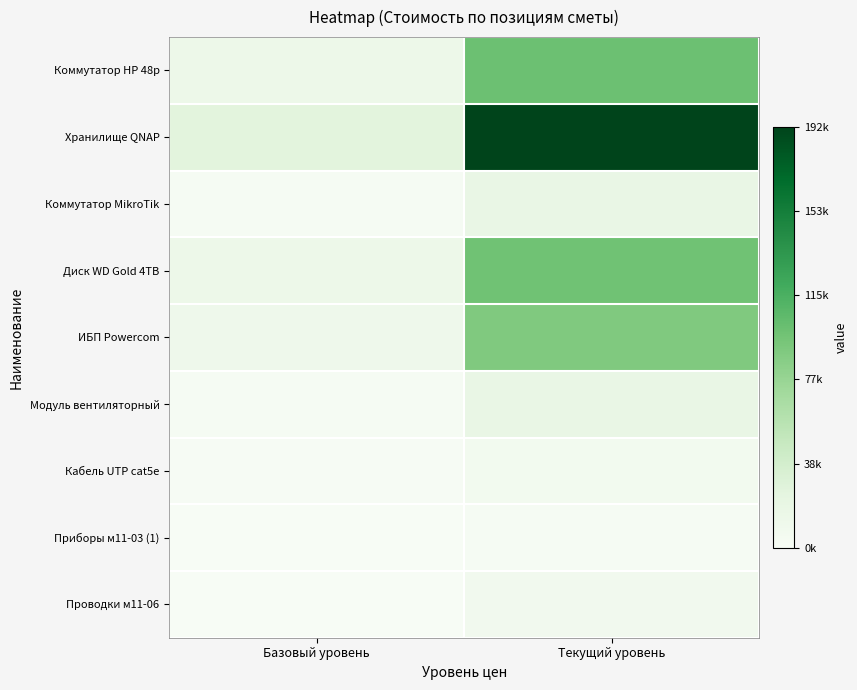

Reading left to right, extract all data points from this chart.

Коммутатор HP 48p: Базовый уровень=13235	Текущий уровень=99266
Хранилище QNAP: Базовый уровень=25576	Текущий уровень=191822
Коммутатор MikroTik: Базовый уровень=2467	Текущий уровень=18500
Диск WD Gold 4TB: Базовый уровень=13017	Текущий уровень=97627
ИБП Powercom: Базовый уровень=11904	Текущий уровень=89280
Модуль вентиляторный: Базовый уровень=2474	Текущий уровень=18554
Кабель UTP cat5e: Базовый уровень=802	Текущий уровень=6016
Приборы м11-03 (1): Базовый уровень=118	Текущий уровень=2168
Проводки м11-06: Базовый уровень=423	Текущий уровень=7746